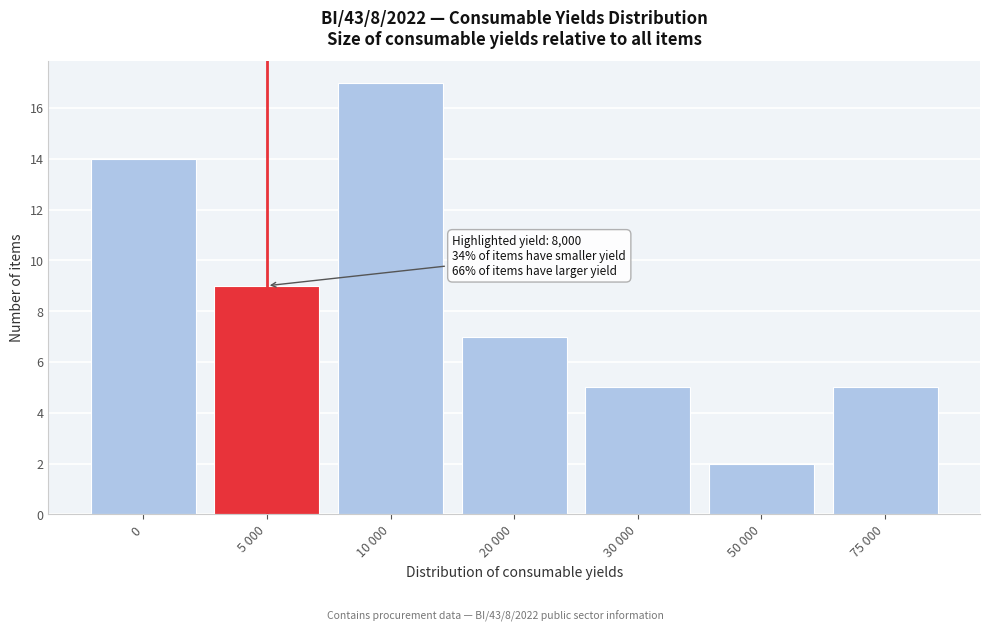

Reading left to right, what are all the values shown in this chart?

14	9	17	7	5	2	5